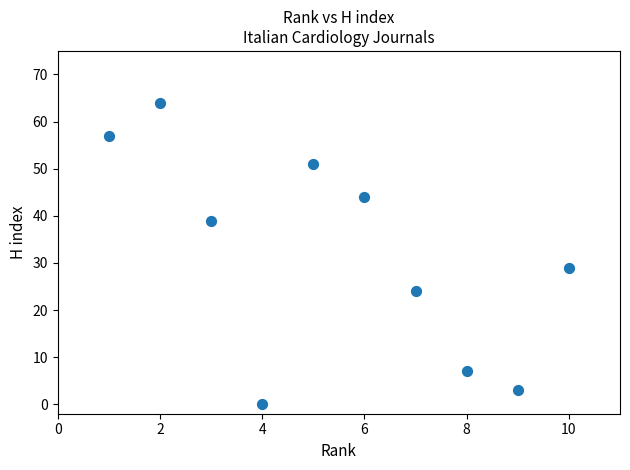

What Y value in the scatter plot is closest to 32?

29